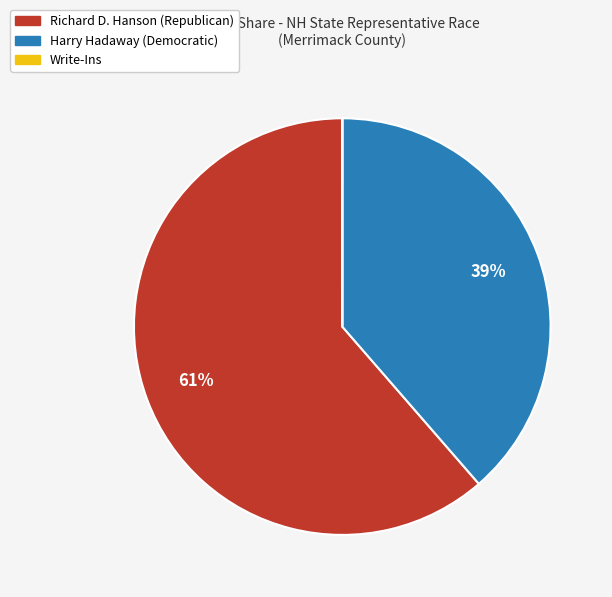

To the nearest percent, what is the average slice percentage?

33%